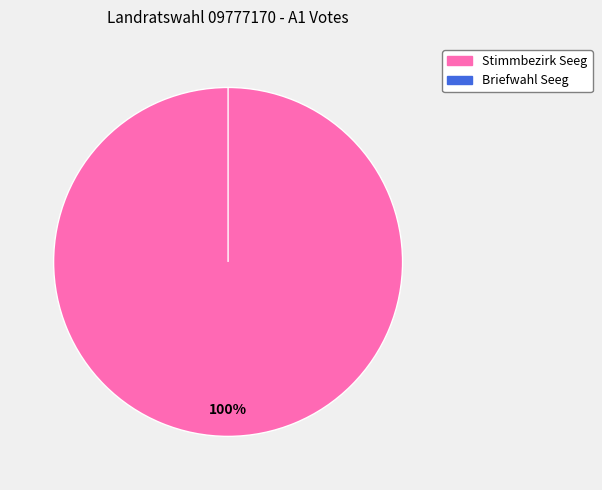

Count the number of slices in the pie.

2